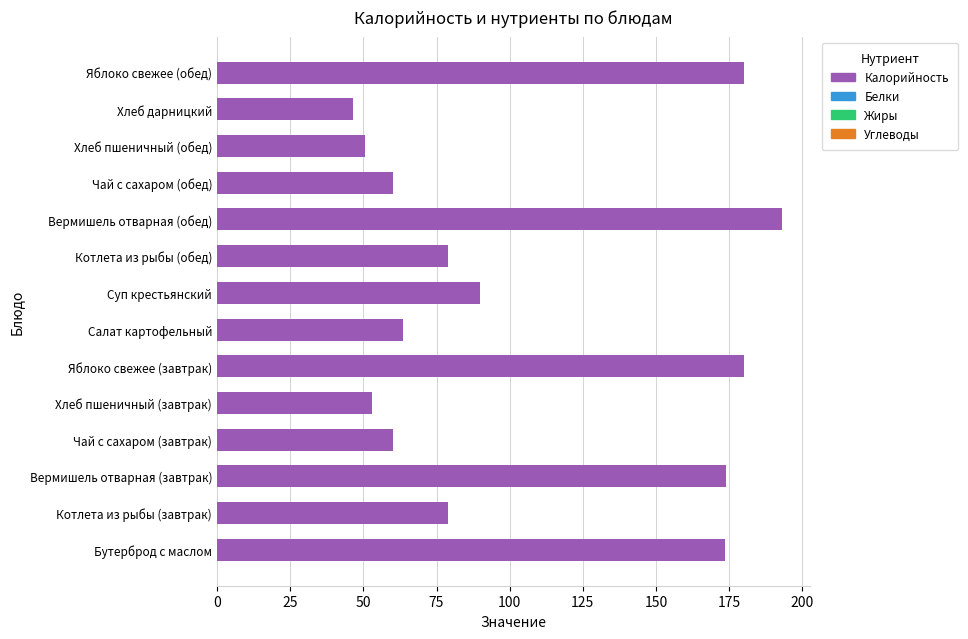

How many bars are there in total?

14